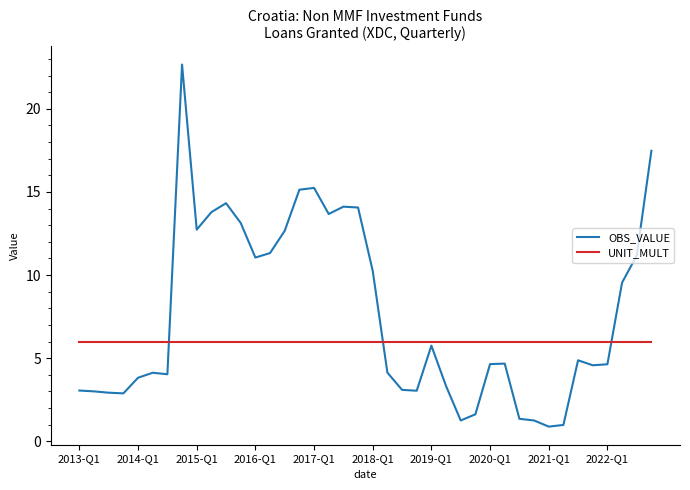

Which series has the largest total across all categories?

OBS_VALUE